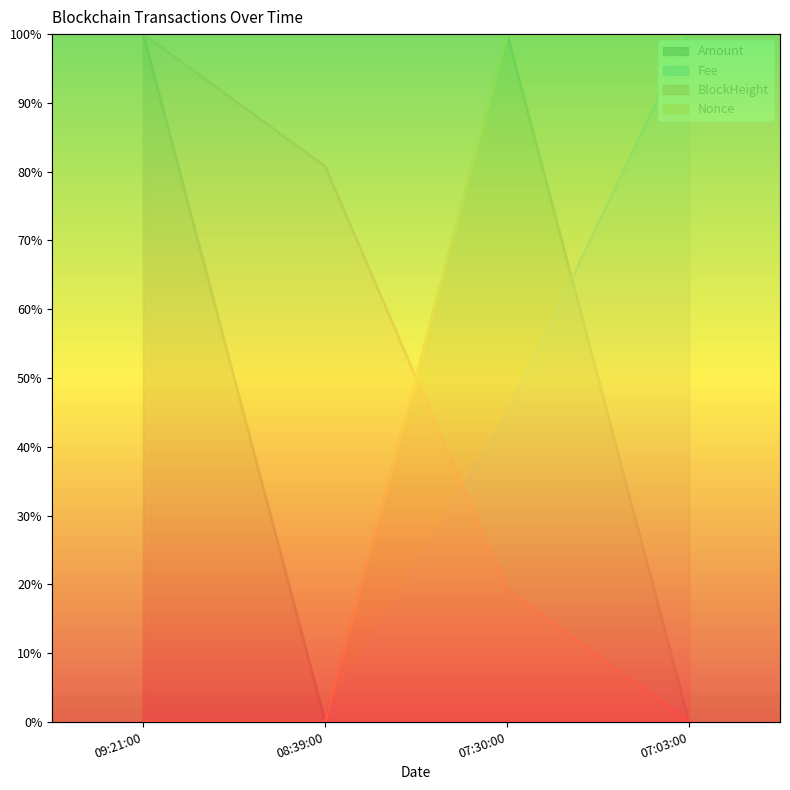

True or false: Amount has more than 2 interior local peaks.

False